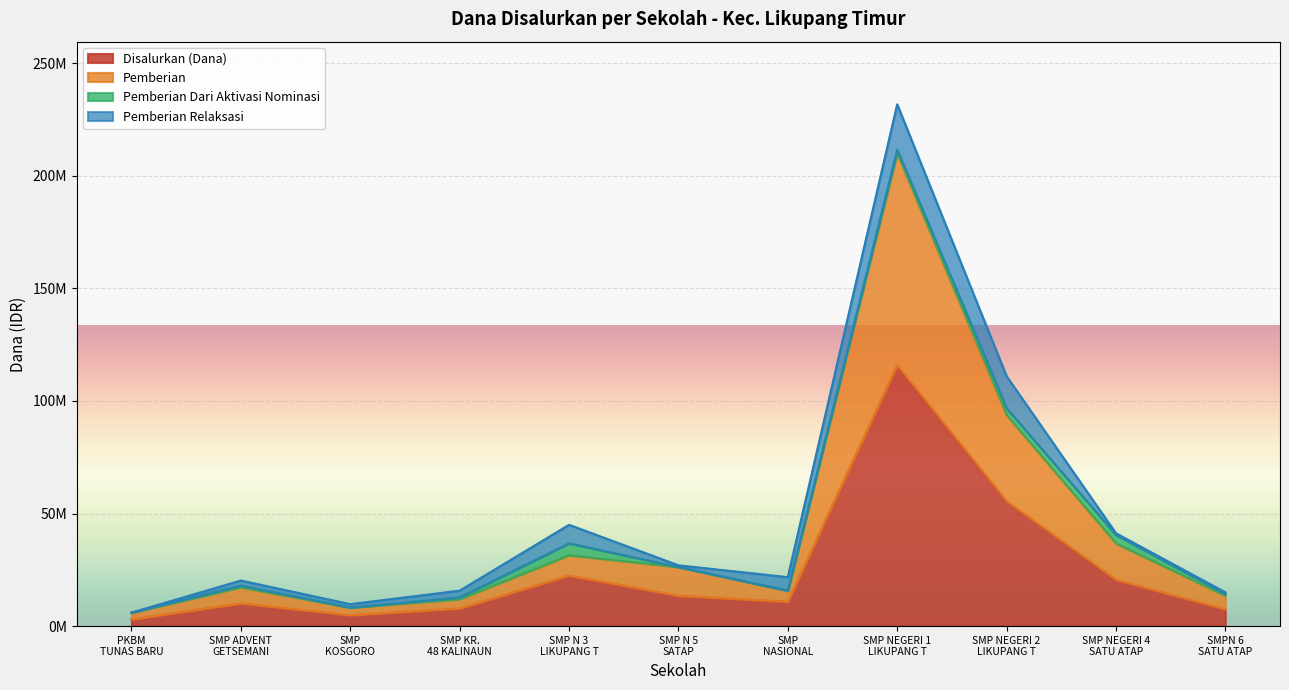

The value of Pemberian at SMP KR. 48 KALINAUN is 12000000. True or false?

True